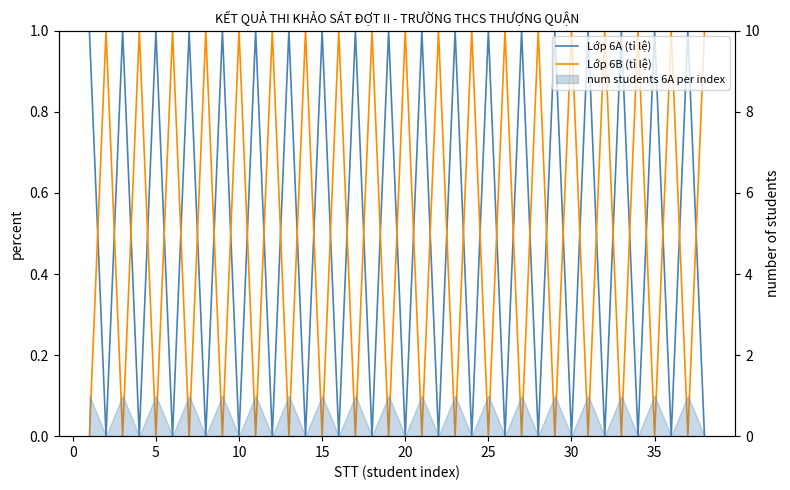

True or false: Lớp 6A (tỉ lệ) has a value of 0 at 12.

False